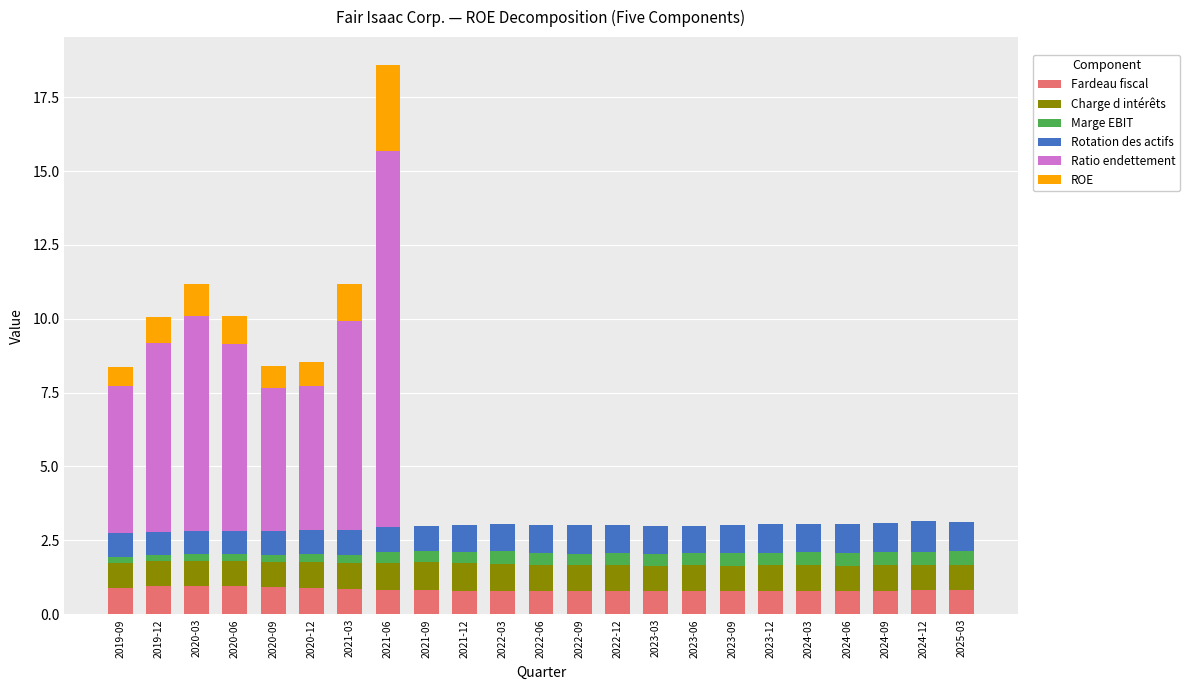

How many distinct data groups are displayed?

6